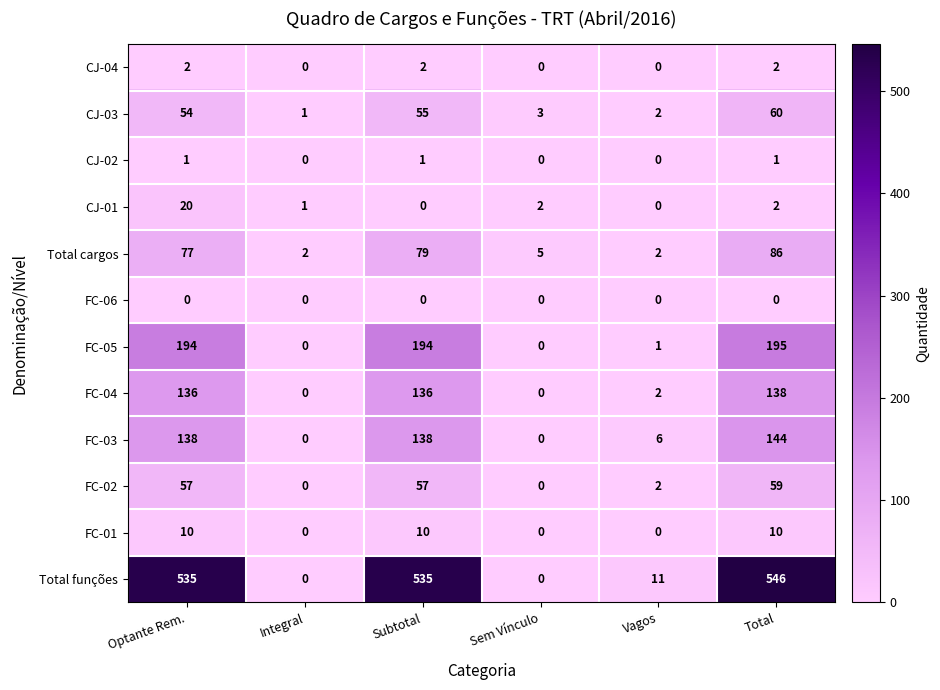

Which series has the largest total across all categories?

Total funções